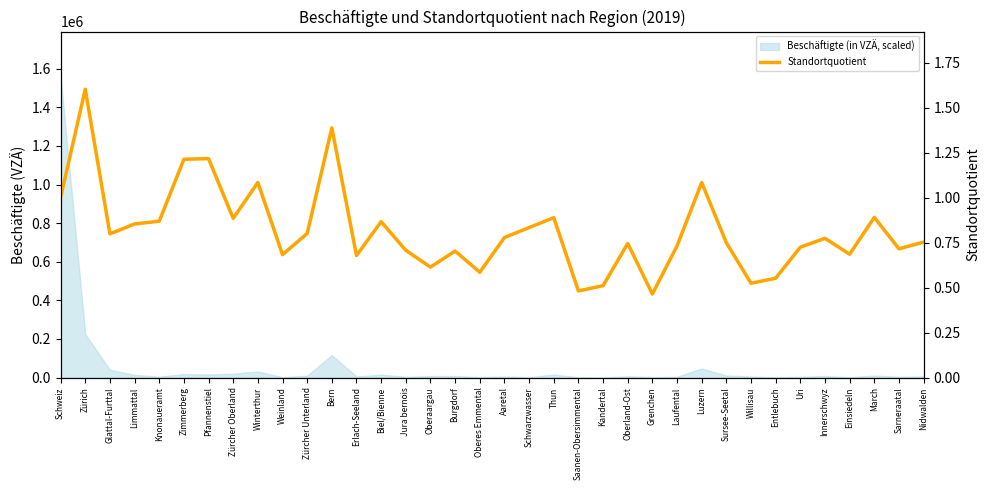

At which label is the value closest to 1?

Schweiz